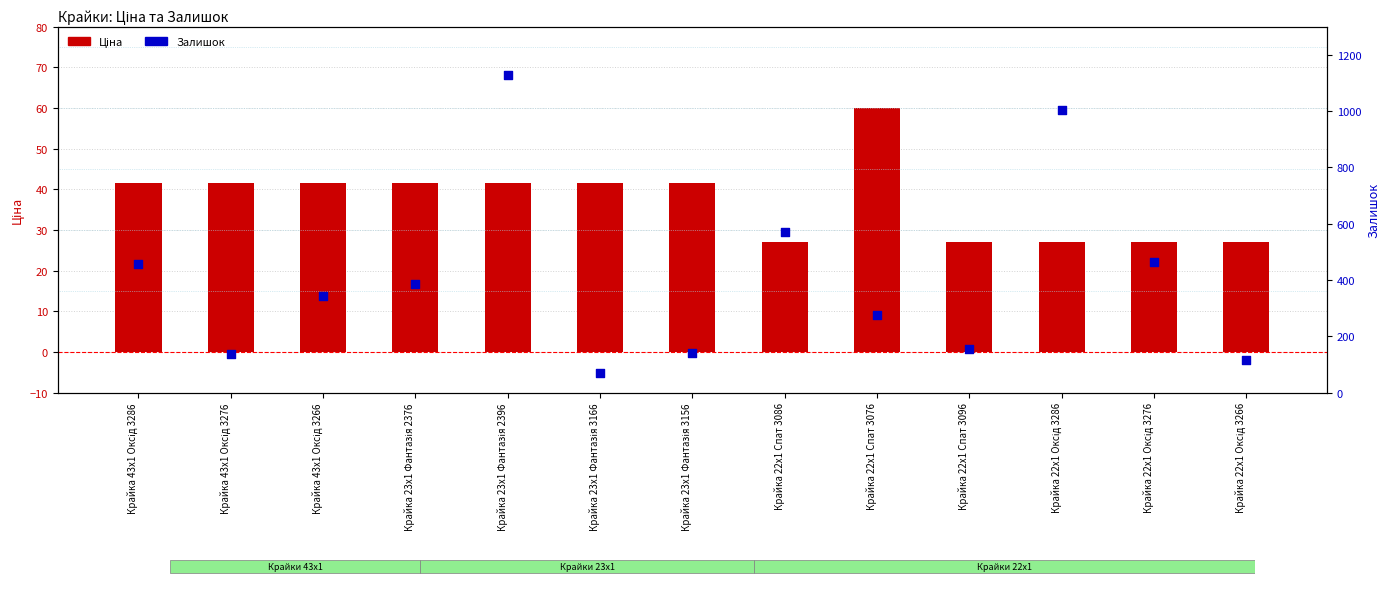

Which series has the largest Y range (max minus min)?

Залишок